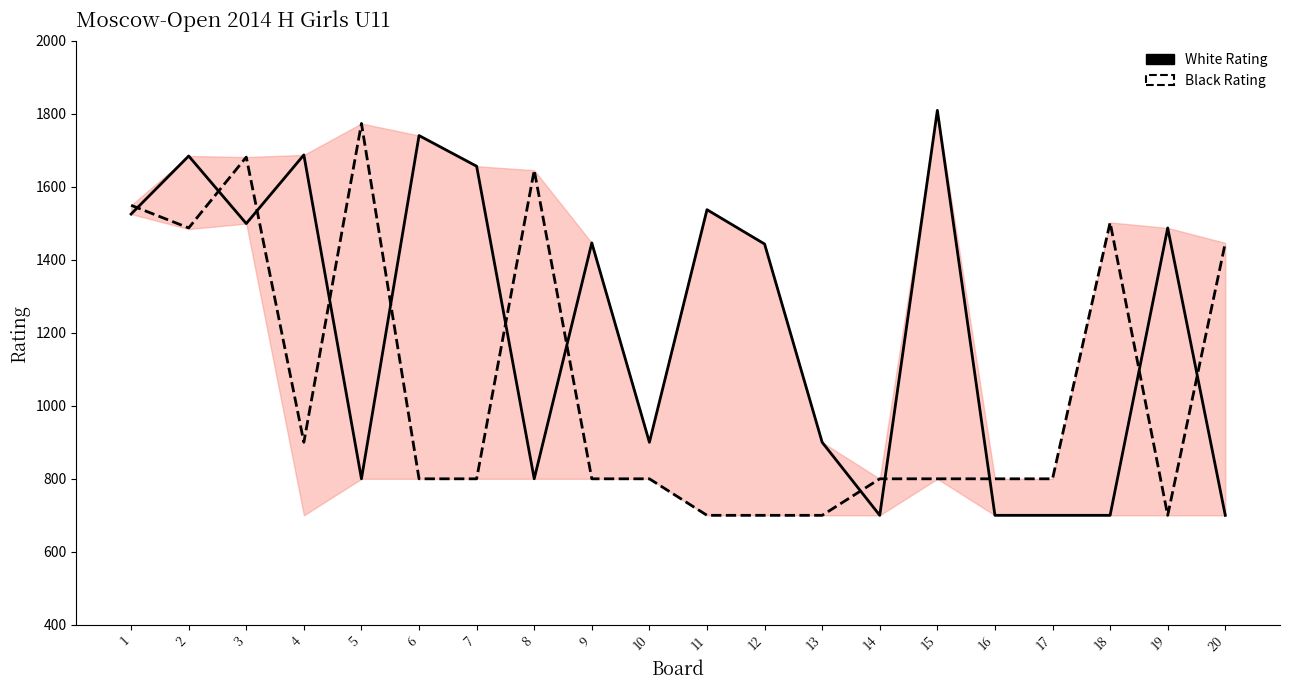

True or false: White Rating has more than 0 interior local peaks.

True